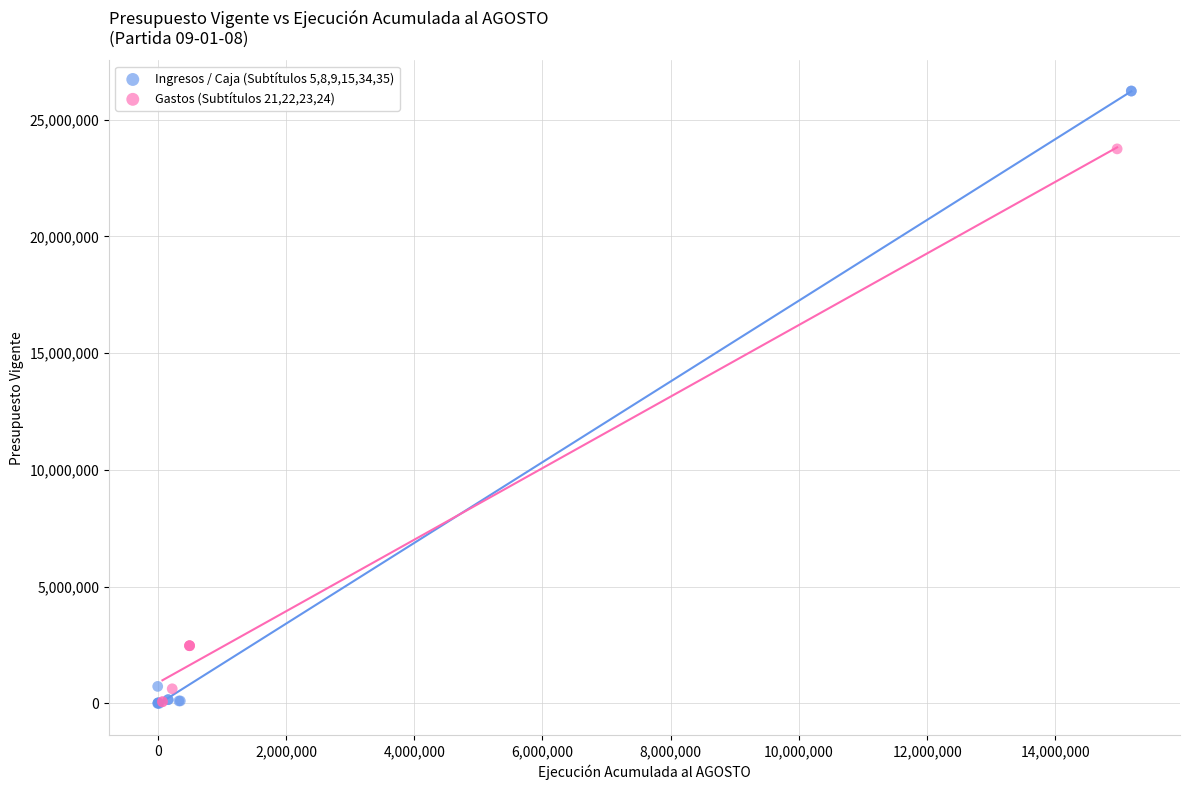

Which series contains the highest Y value?

Ingresos / Caja (Subtítulos 5,8,9,15,34,35)